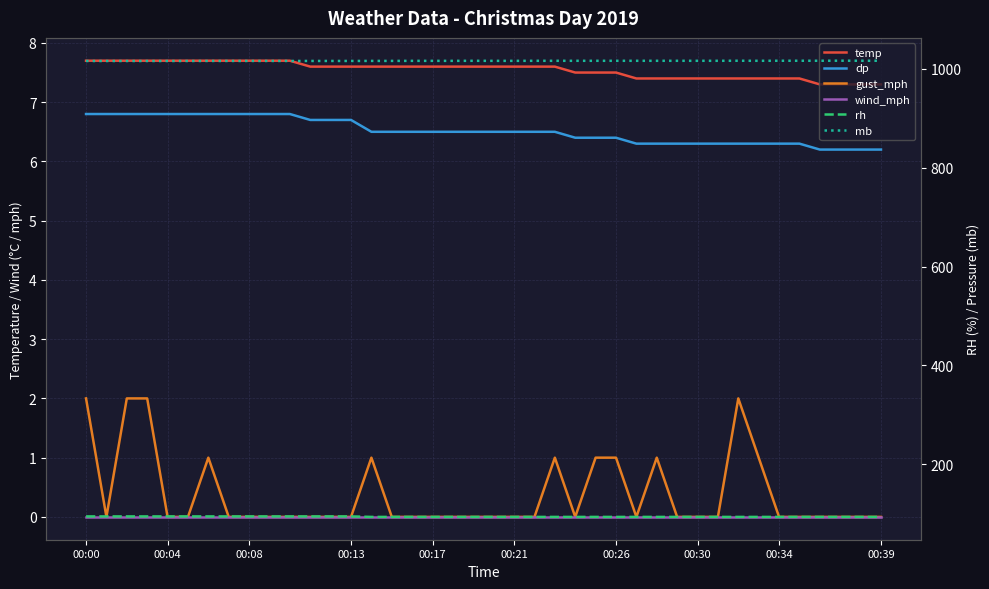

Is it true that gust_mph equals 0.0 at 37?

True